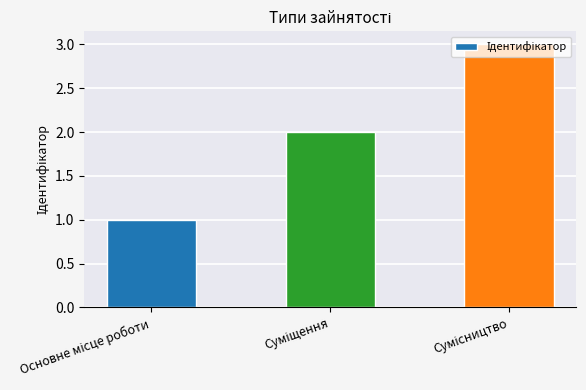

What is the difference between the maximum and minimum values?

2